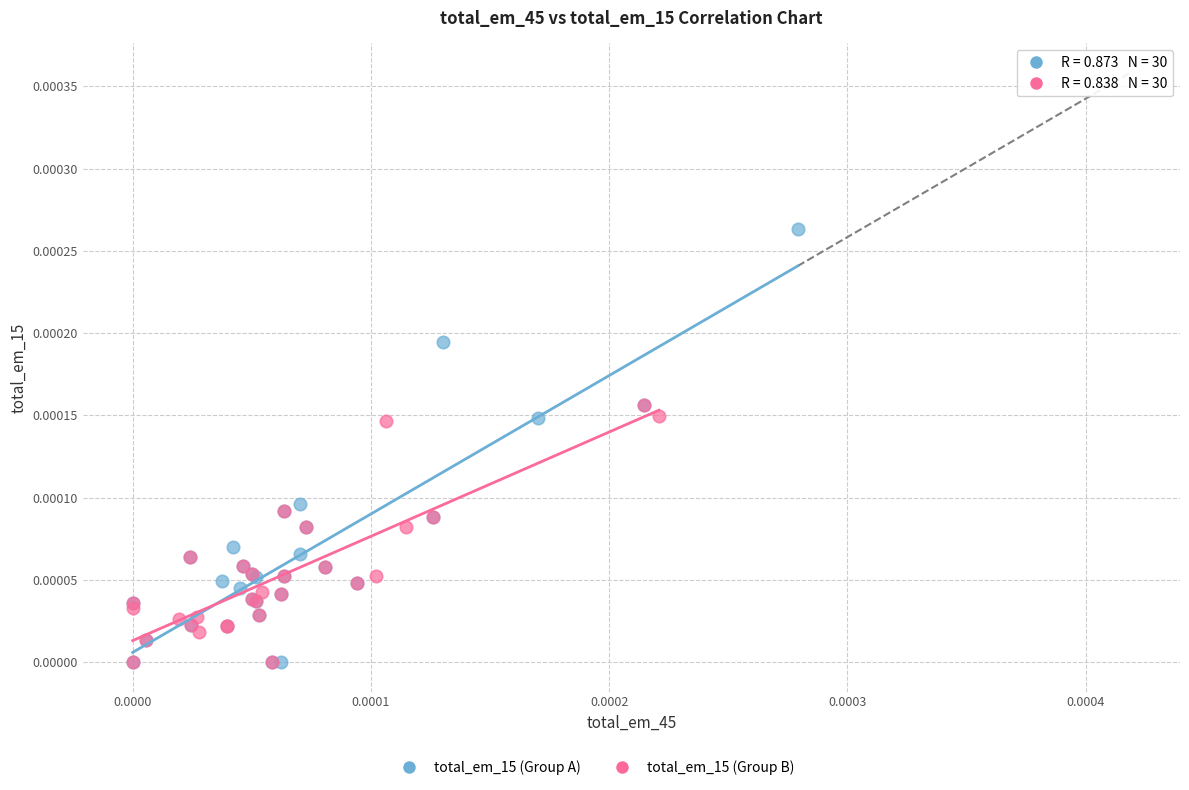

Which series contains the highest Y value?

total_em_15 (Group A)